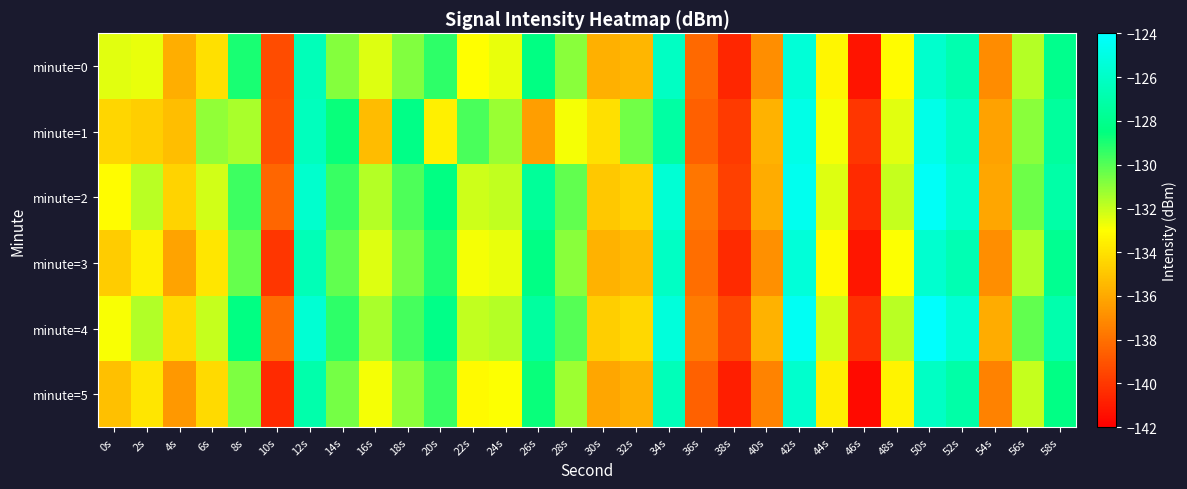

Reading right to left, transcribe all the data shown in this chart.

minute=0: 58s=-128.0	56s=-131.7	54s=-137.0	52s=-126.8	50s=-125.8	48s=-133.1	46s=-141.3	44s=-133.3	42s=-125.5	40s=-137.0	38s=-140.6	36s=-138.2	34s=-126.2	32s=-135.5	30s=-135.8	28s=-130.9	26s=-128.4	24s=-132.6	22s=-133.0	20s=-129.3	18s=-130.8	16s=-132.4	14s=-130.9	12s=-126.5	10s=-139.3	8s=-129.0	6s=-134.1	4s=-135.9	2s=-132.6	0s=-132.5
minute=1: 58s=-127.5	56s=-130.9	54s=-136.3	52s=-126.1	50s=-124.8	48s=-132.5	46s=-140.1	44s=-132.8	42s=-124.9	40s=-135.7	38s=-139.9	36s=-138.6	34s=-127.3	32s=-130.5	30s=-134.1	28s=-132.8	26s=-136.4	24s=-131.2	22s=-129.8	20s=-133.5	18s=-128.2	16s=-135.3	14s=-128.7	12s=-126.3	10s=-139.2	8s=-131.5	6s=-131.1	4s=-135.3	2s=-134.8	0s=-134.5
minute=2: 58s=-127.1	56s=-130.4	54s=-136.1	52s=-125.7	50s=-124.3	48s=-132.0	46s=-140.5	44s=-132.4	42s=-124.6	40s=-135.9	38s=-139.7	36s=-137.8	34s=-125.5	32s=-134.6	30s=-134.9	28s=-130.2	26s=-127.6	24s=-131.9	22s=-132.1	20s=-128.4	18s=-129.9	16s=-131.7	14s=-129.5	12s=-125.8	10s=-138.4	8s=-129.6	6s=-132.2	4s=-134.5	2s=-131.8	0s=-133.1
minute=3: 58s=-127.9	56s=-131.6	54s=-137.0	52s=-126.7	50s=-125.7	48s=-133.0	46s=-141.2	44s=-133.2	42s=-125.4	40s=-136.9	38s=-140.5	36s=-138.1	34s=-126.1	32s=-135.4	30s=-135.7	28s=-130.9	26s=-128.3	24s=-132.6	22s=-132.8	20s=-129.1	18s=-130.6	16s=-132.4	14s=-130.2	12s=-126.6	10s=-140.1	8s=-130.3	6s=-133.9	4s=-136.2	2s=-133.5	0s=-134.8
minute=4: 58s=-126.9	56s=-130.2	54s=-135.9	52s=-125.5	50s=-124.1	48s=-131.8	46s=-140.3	44s=-132.2	42s=-124.4	40s=-135.7	38s=-139.5	36s=-137.6	34s=-125.3	32s=-134.4	30s=-134.7	28s=-130.0	26s=-127.4	24s=-131.7	22s=-131.9	20s=-128.2	18s=-129.7	16s=-131.5	14s=-129.3	12s=-125.6	10s=-138.2	8s=-128.4	6s=-132.0	4s=-134.3	2s=-131.6	0s=-132.9
minute=5: 58s=-128.3	56s=-132.0	54s=-137.4	52s=-127.1	50s=-126.1	48s=-133.4	46s=-141.6	44s=-133.6	42s=-125.8	40s=-137.3	38s=-140.9	36s=-138.5	34s=-126.5	32s=-135.8	30s=-136.1	28s=-131.3	26s=-128.7	24s=-133.0	22s=-133.2	20s=-129.5	18s=-131.0	16s=-132.8	14s=-130.6	12s=-127.0	10s=-140.5	8s=-130.7	6s=-134.3	4s=-136.6	2s=-133.9	0s=-135.2